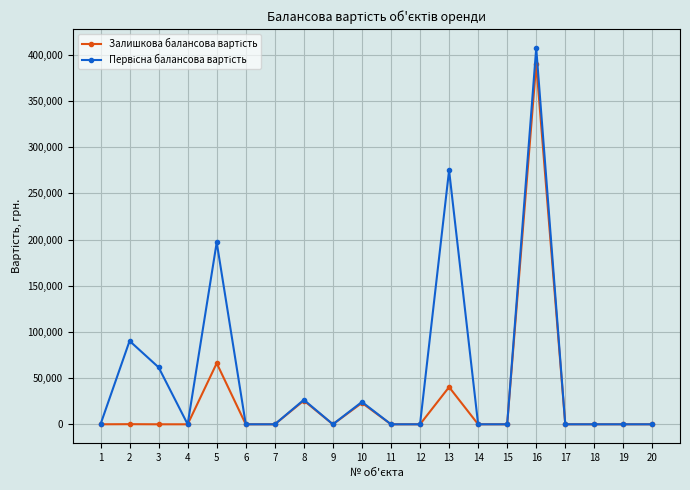

At how many categories does at least one series exceed 167913?

3